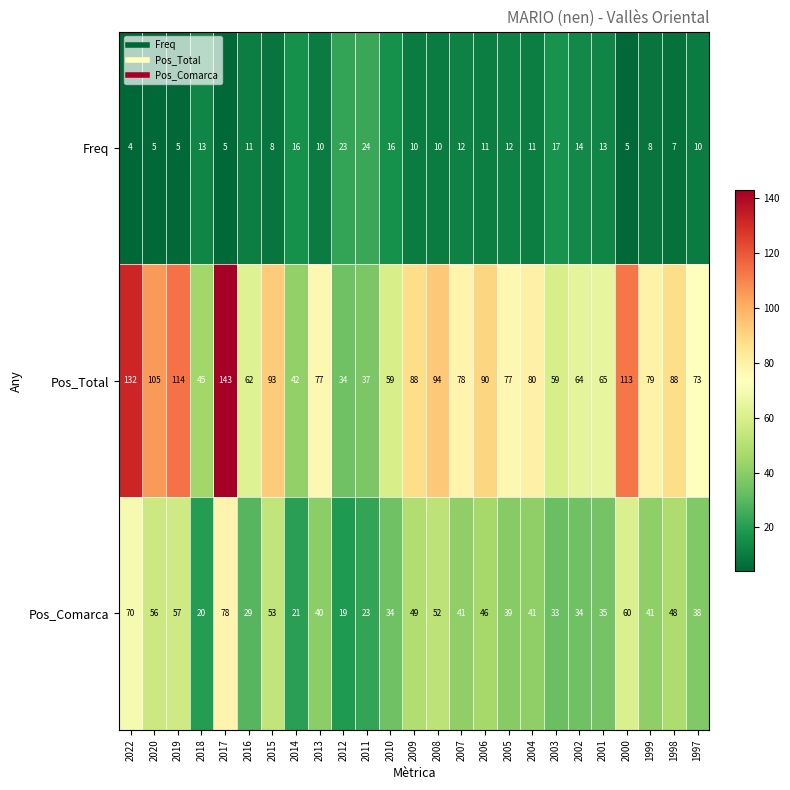

What is the sum of all Pos_Total values?

1991